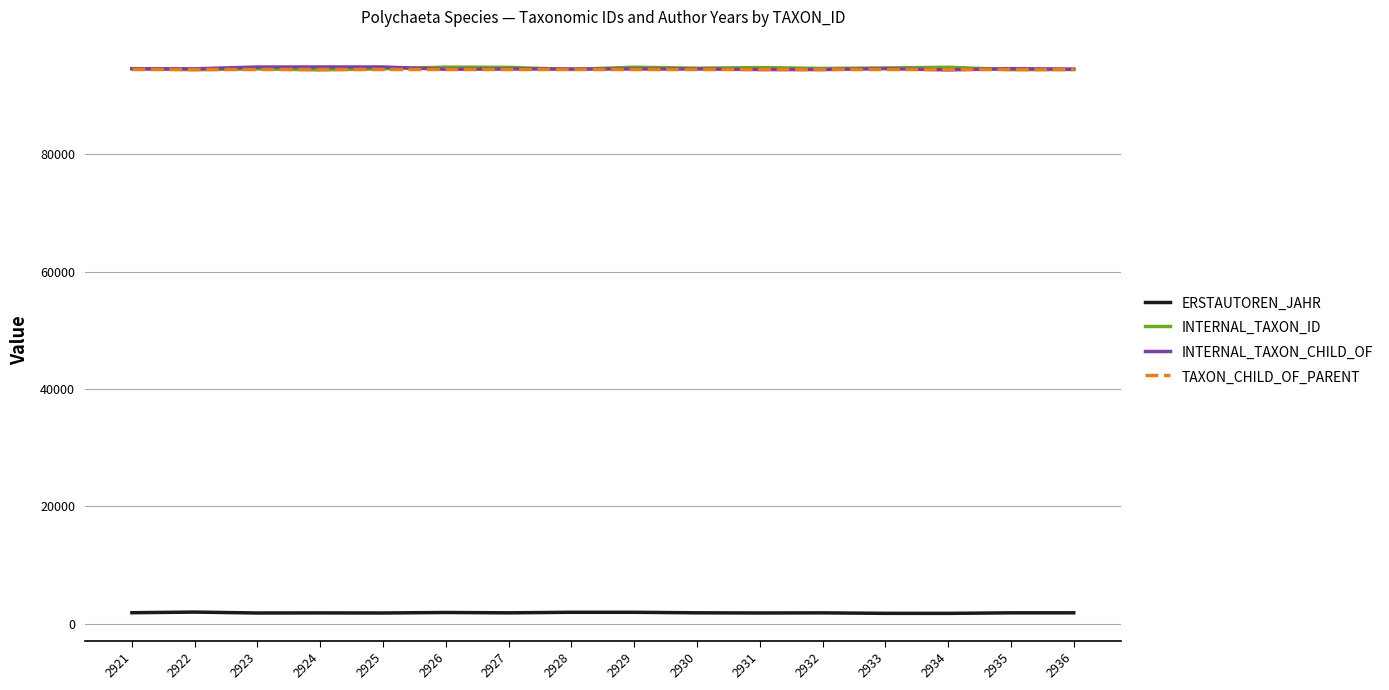

Is this an area chart (filled region under the line)?

No